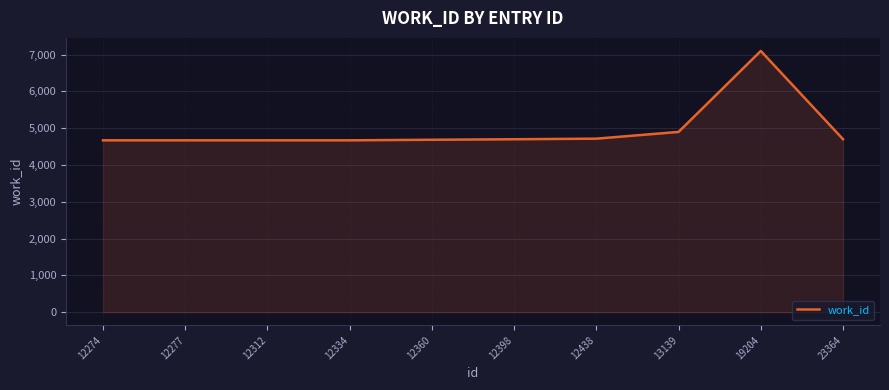

What value does the data have at 12398?

4700